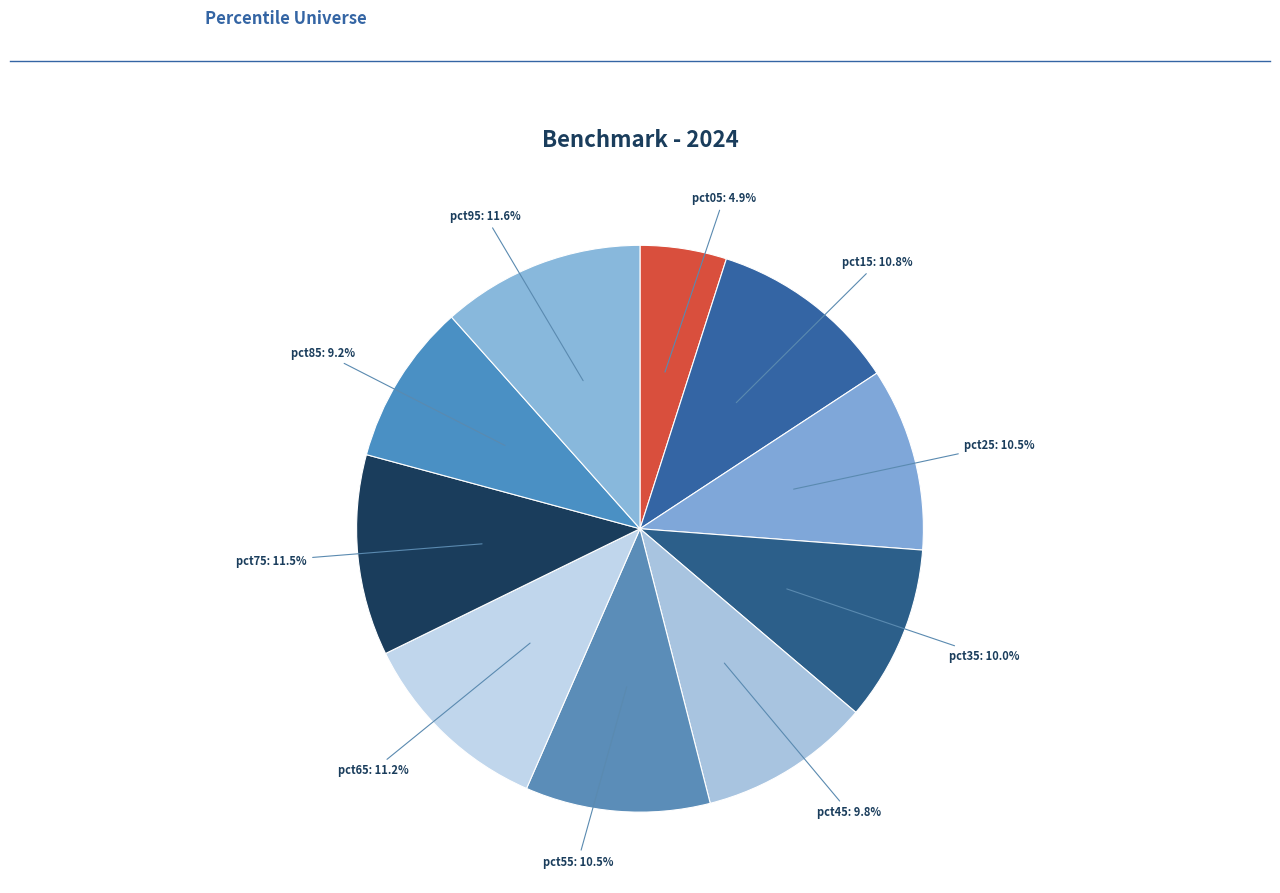

What portion of the pie excludes pct05?

95.1%